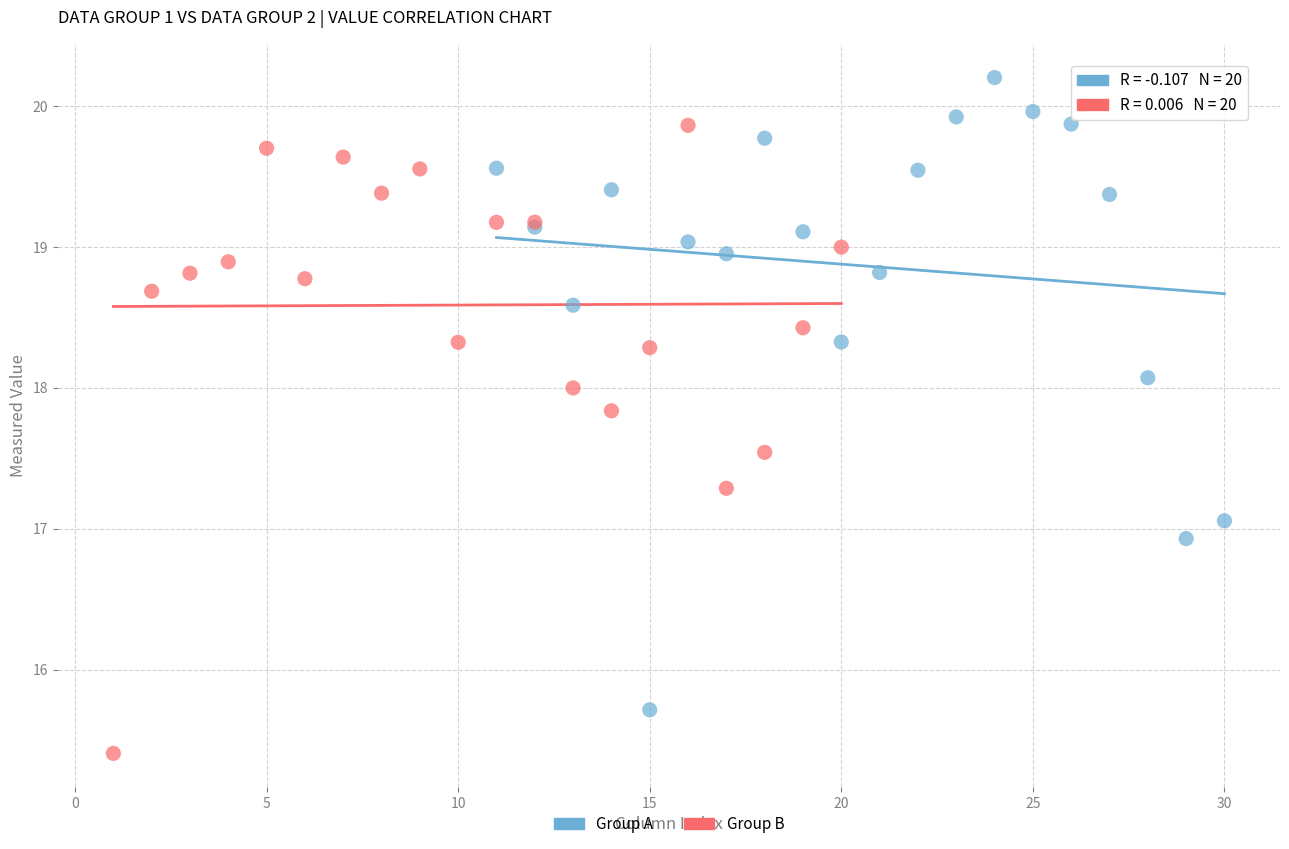

Which series contains the highest Y value?

Group A